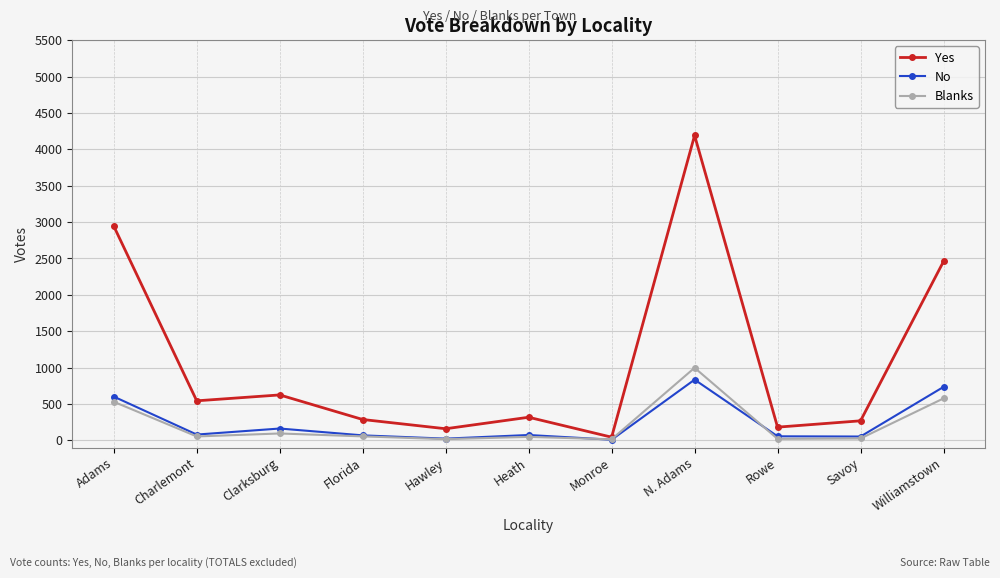

What is the label of the 3rd point from the right?

Rowe